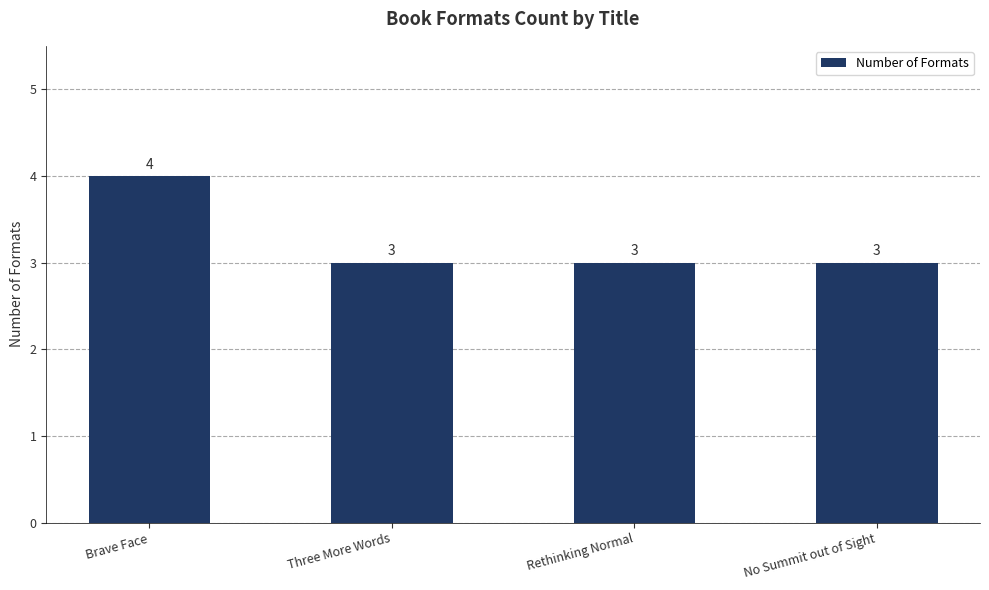

How many values are between 3 and 4?

4